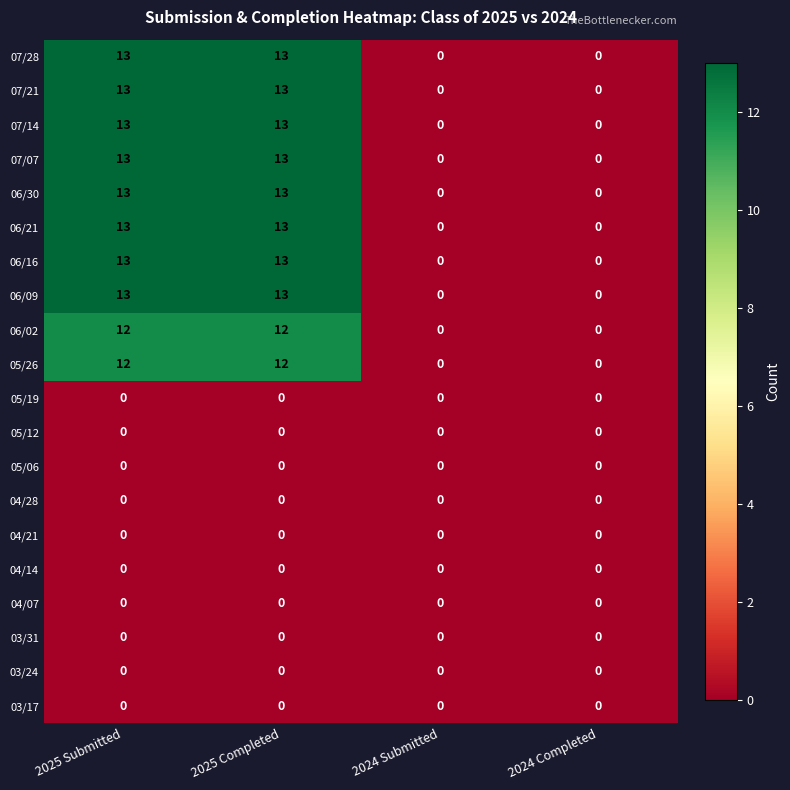

What is the difference between the 06/09 values at 2024 Submitted and 2025 Submitted?

13